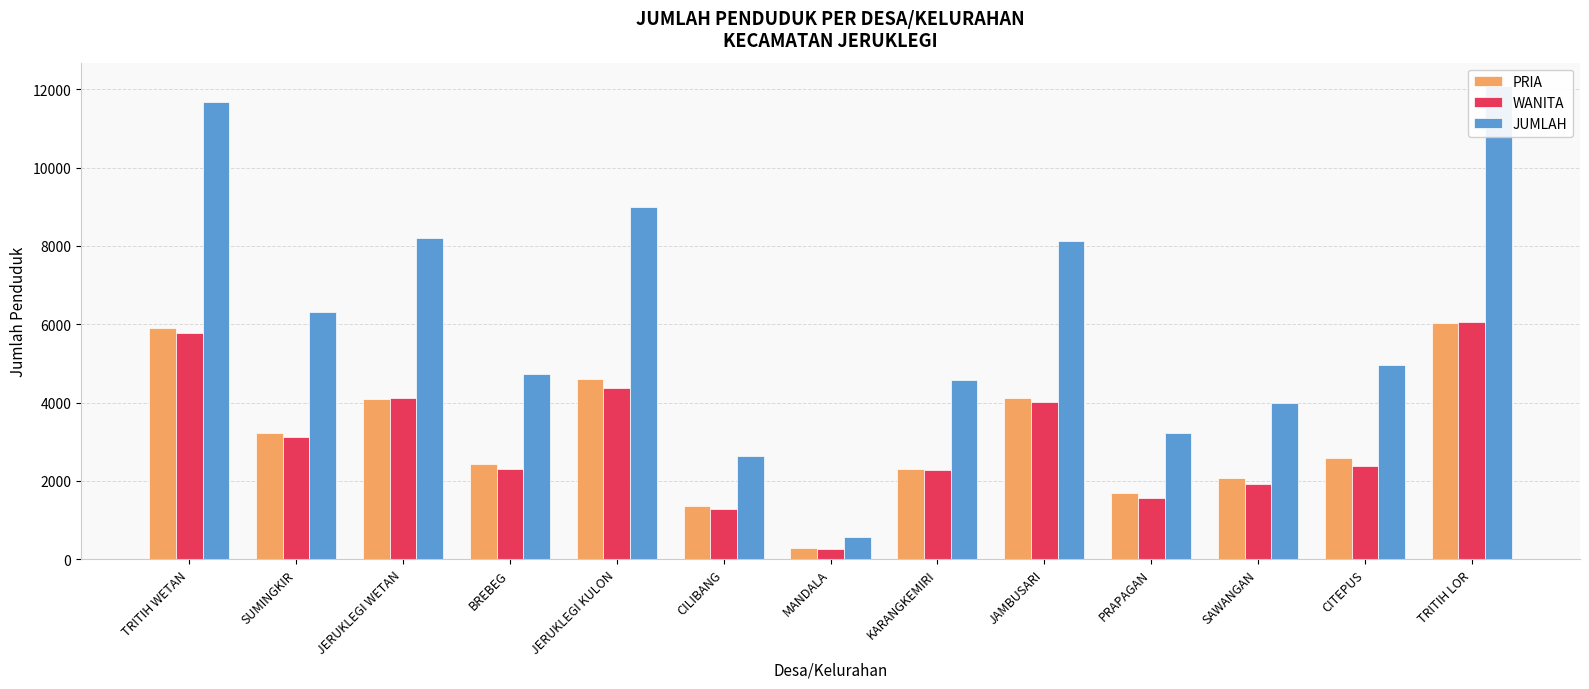

Between SUMINGKIR and CILIBANG, which series saw the biggest shift?

JUMLAH